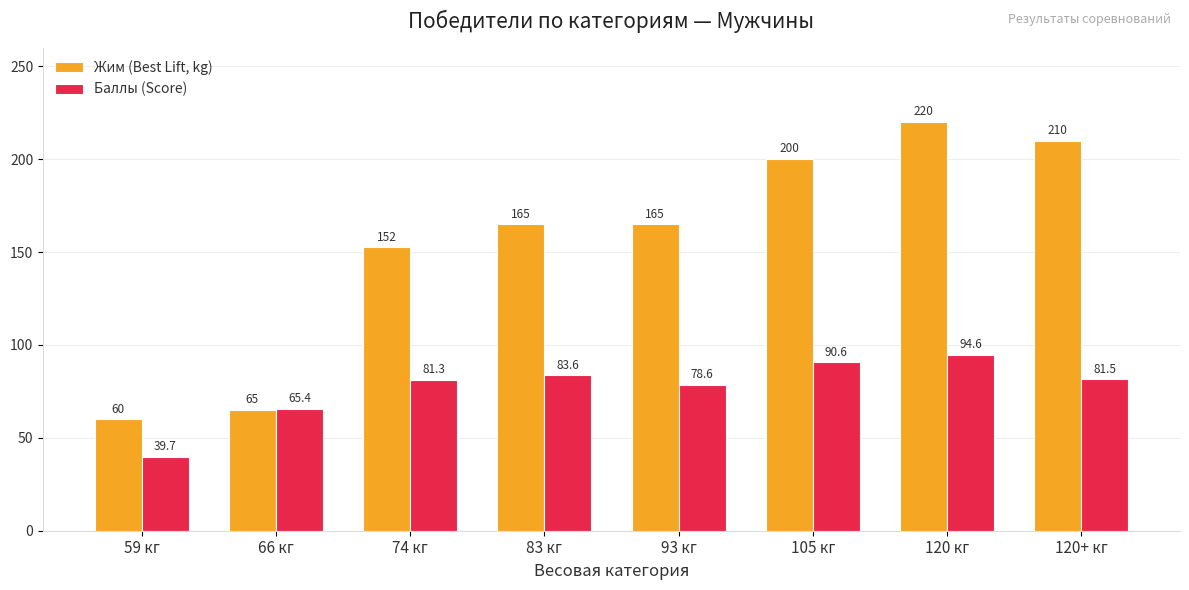

List the series in order of their peak value, lowest first.

Баллы (Score), Жим (Best Lift, kg)